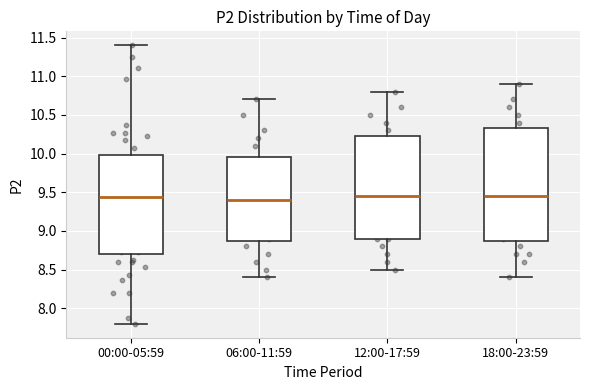

Reading left to right, transcribe this box plot: for each box, give where its median line is, the range the box spans, and where its two whiskers end, as read against the y-axis. The values are not printed on the chart, so give them approximately, as read against the axis.

00:00-05:59: median 9.45, box 8.70 to 10.00, whiskers 7.80 to 11.40
06:00-11:59: median 9.40, box 8.90 to 9.95, whiskers 8.40 to 10.70
12:00-17:59: median 9.45, box 8.90 to 10.25, whiskers 8.50 to 10.80
18:00-23:59: median 9.45, box 8.90 to 10.35, whiskers 8.40 to 10.90